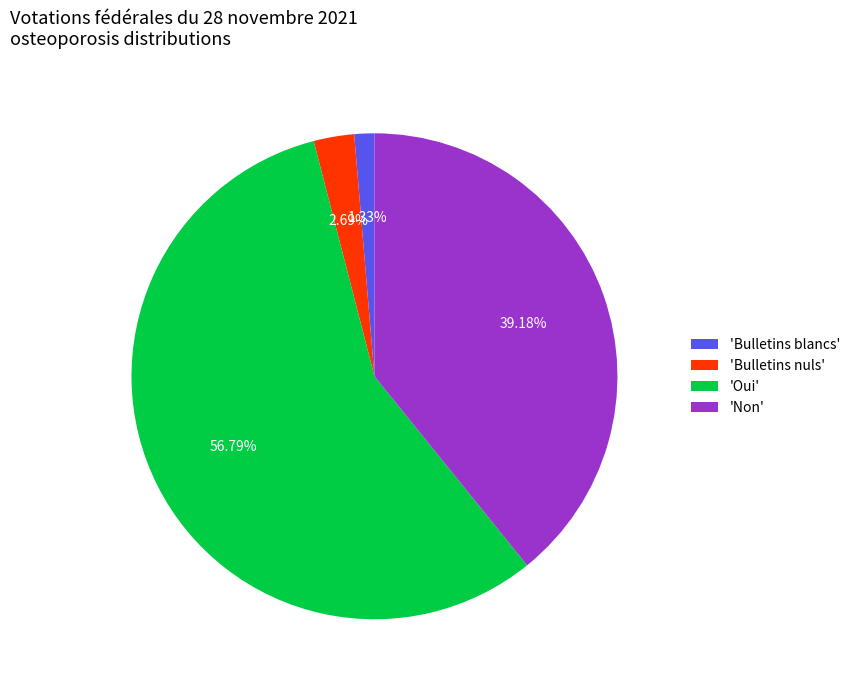

To the nearest percent, what is the average slice percentage?

25%